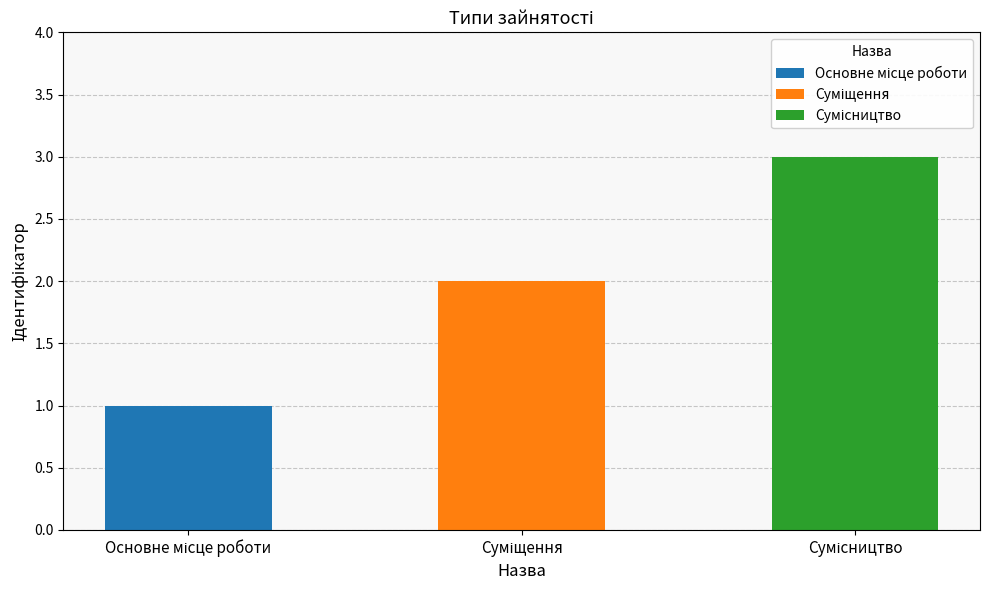

Count the number of categories in the chart.

3